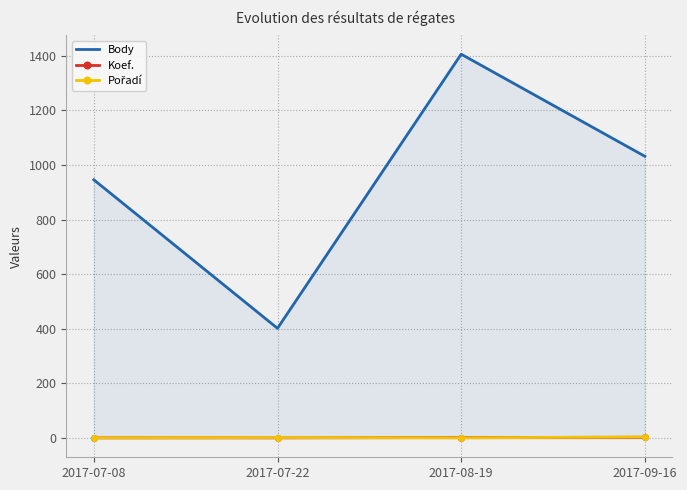

What is the difference between the Koef. values at 2017-08-19 and 2017-09-16?

1